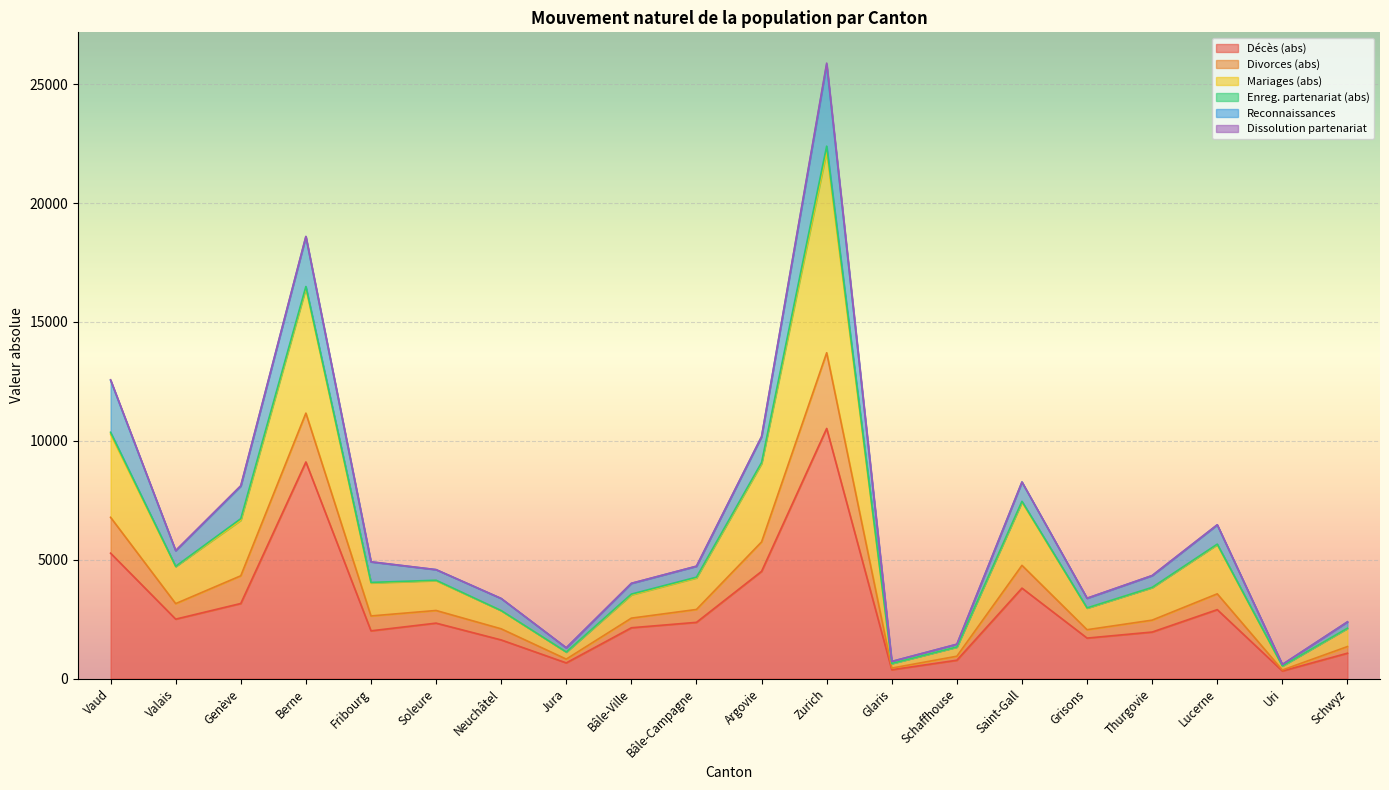

How many interior local peaks does the Décès (abs) series have?

5